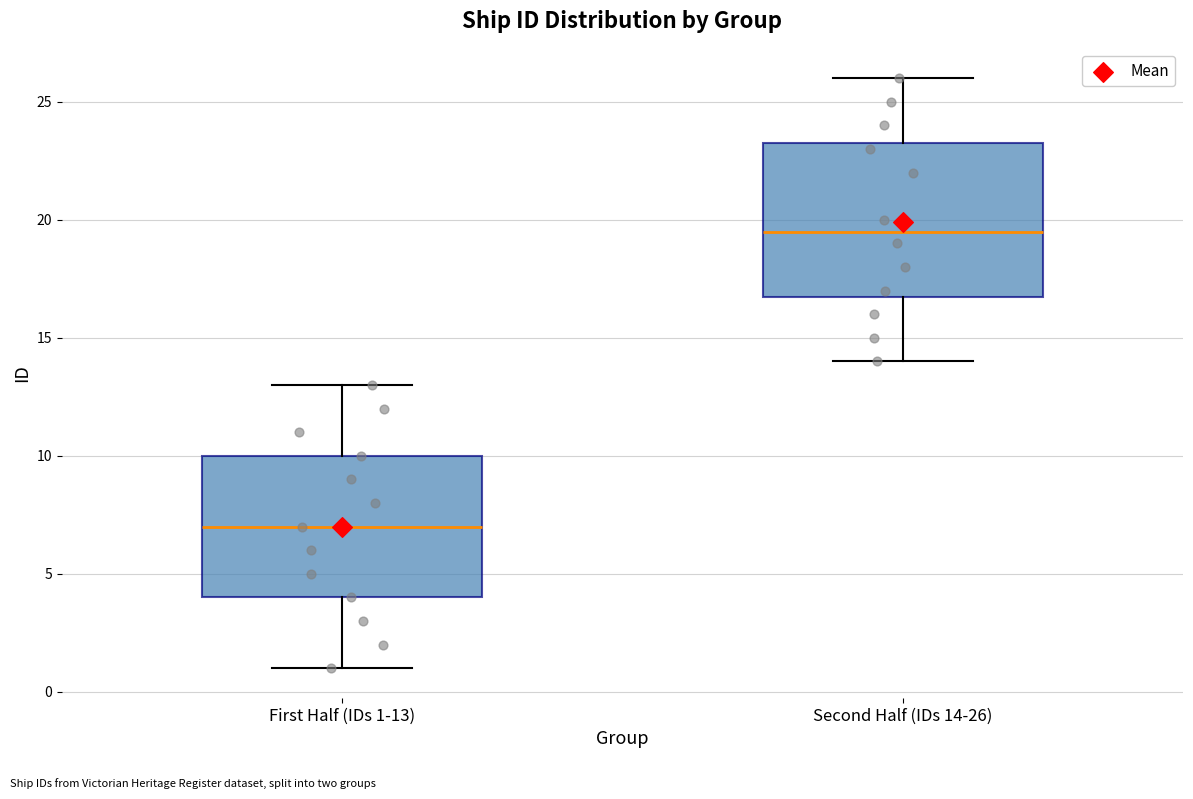

Reading left to right, transcribe this box plot: for each box, give where its median line is, the range the box spans, and where its two whiskers end, as read against the y-axis. The values are not printed on the chart, so give them approximately, as read against the axis.

First Half (IDs 1-13): median 7.0, box 4.0 to 10.0, whiskers 1.0 to 13.0
Second Half (IDs 14-26): median 19.5, box 17.0 to 23.5, whiskers 14.0 to 26.0